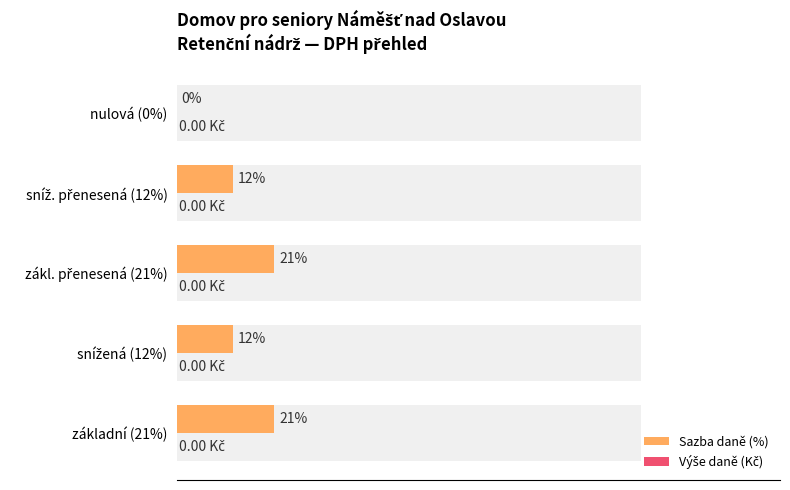

The value of Sazba daně (%) at základní (21%) is 21.0. True or false?

True